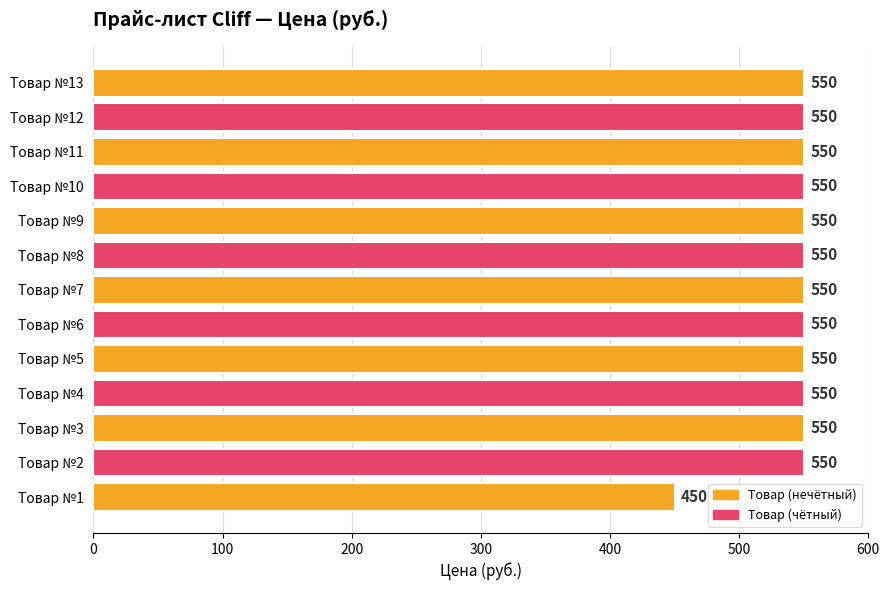

The value at Товар №4 is 245. True or false?

False